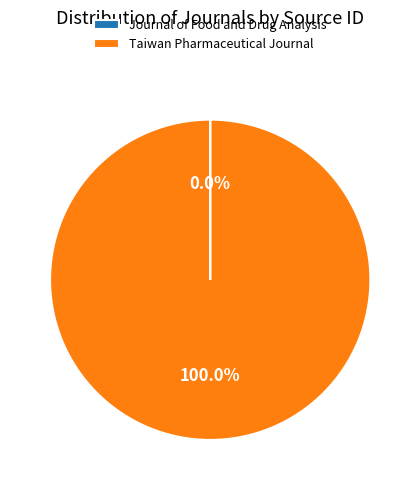

What is the majority slice?

Taiwan Pharmaceutical Journal